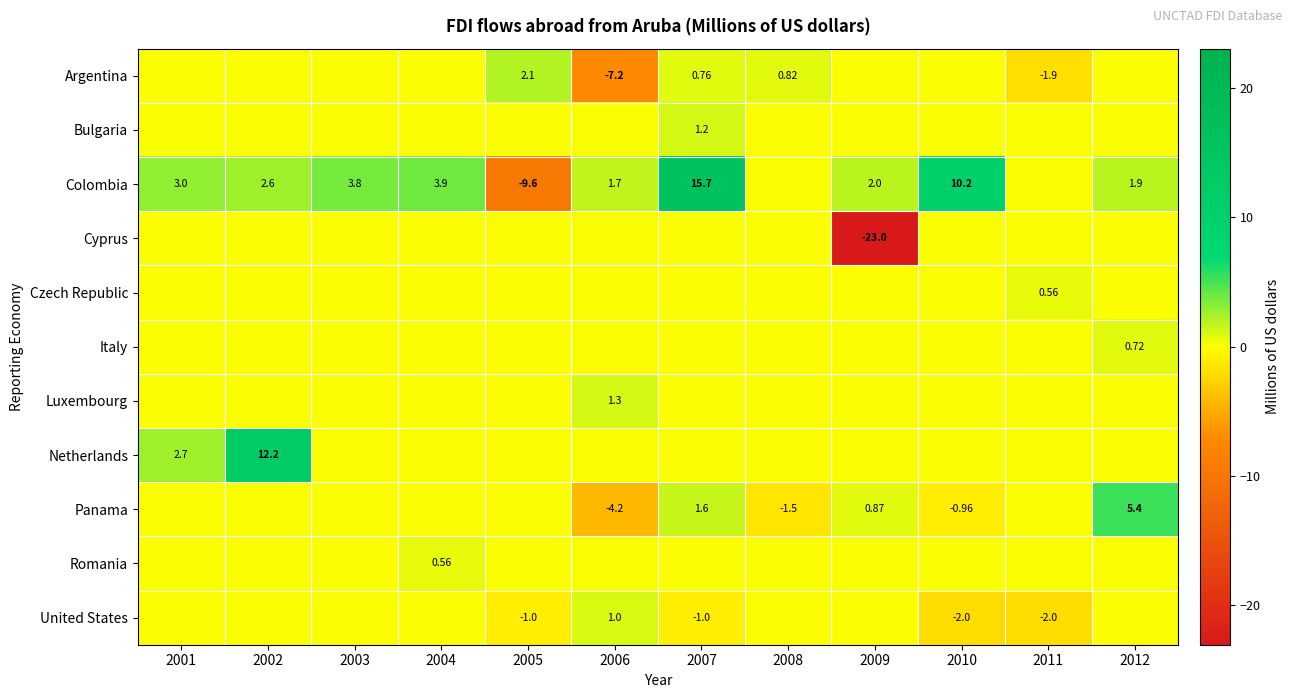

What is the total value across all series at 2003?

3.8